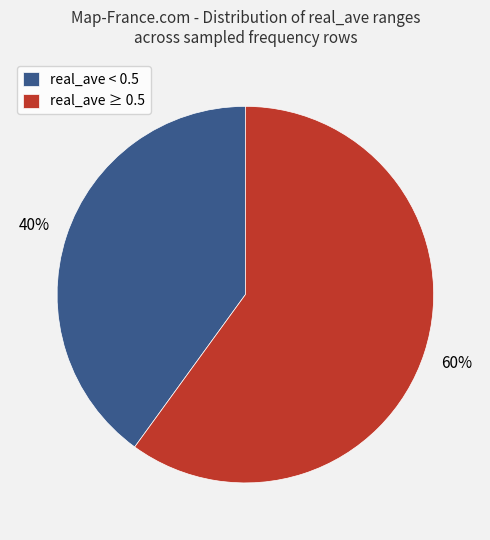

Which has a higher value, real_ave ≥ 0.5 or real_ave < 0.5?

real_ave ≥ 0.5